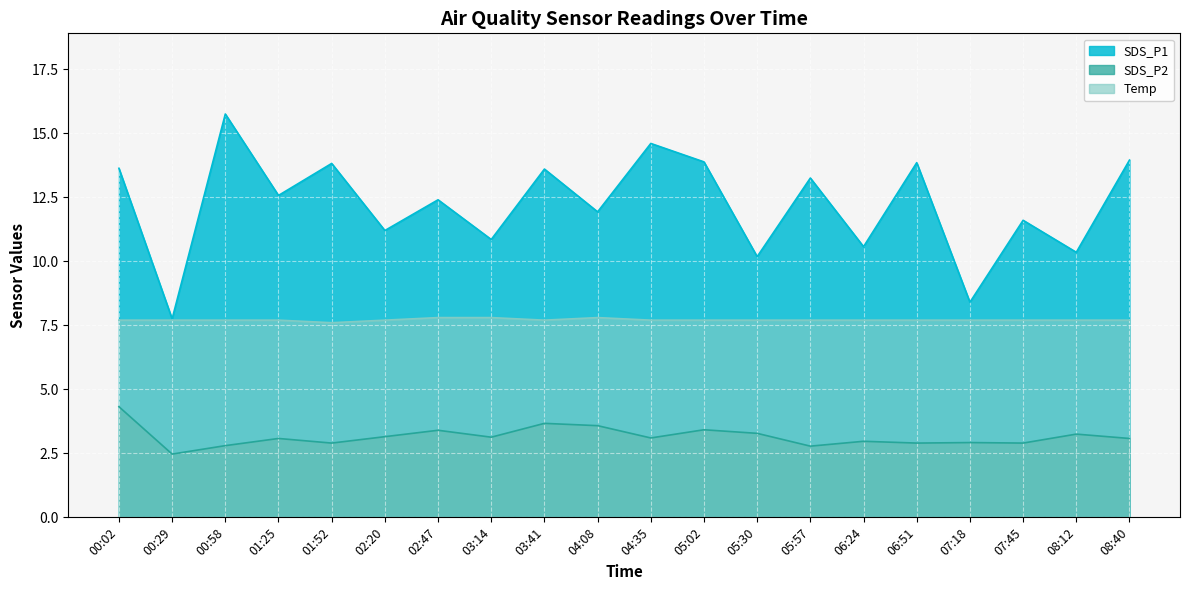

True or false: SDS_P1 and Temp cross at least once.

False